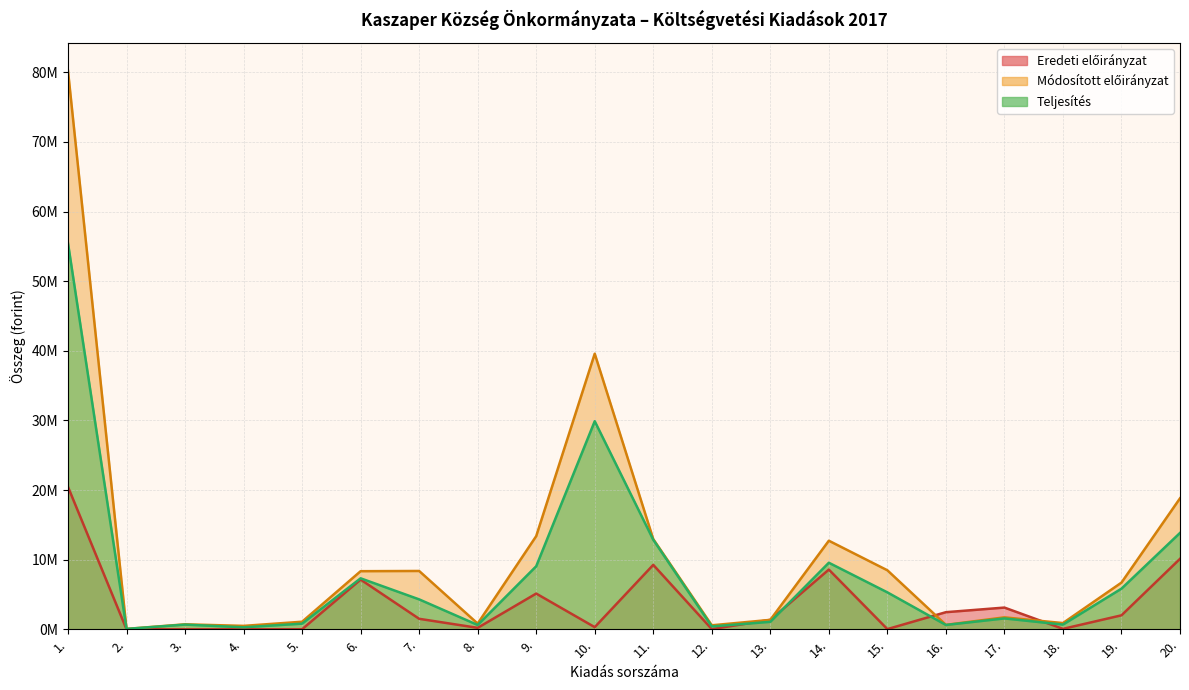

Rank the series at 10. from lowest to highest value.

Eredeti előirányzat, Teljesítés, Módosított előirányzat